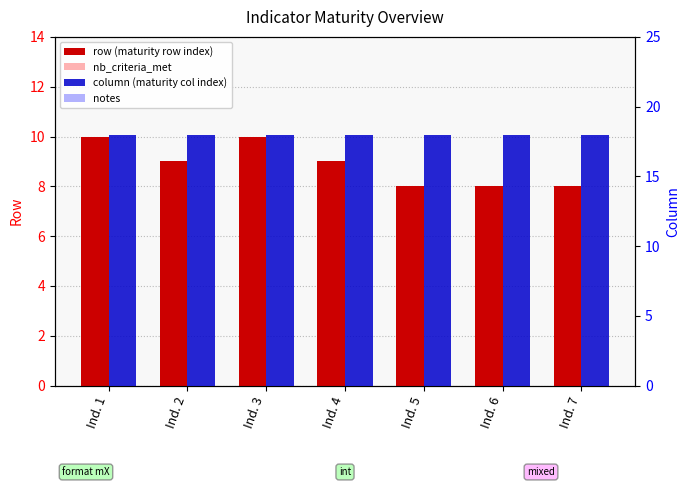

What is the spread (max minus min) of values at Ind. 4?

18